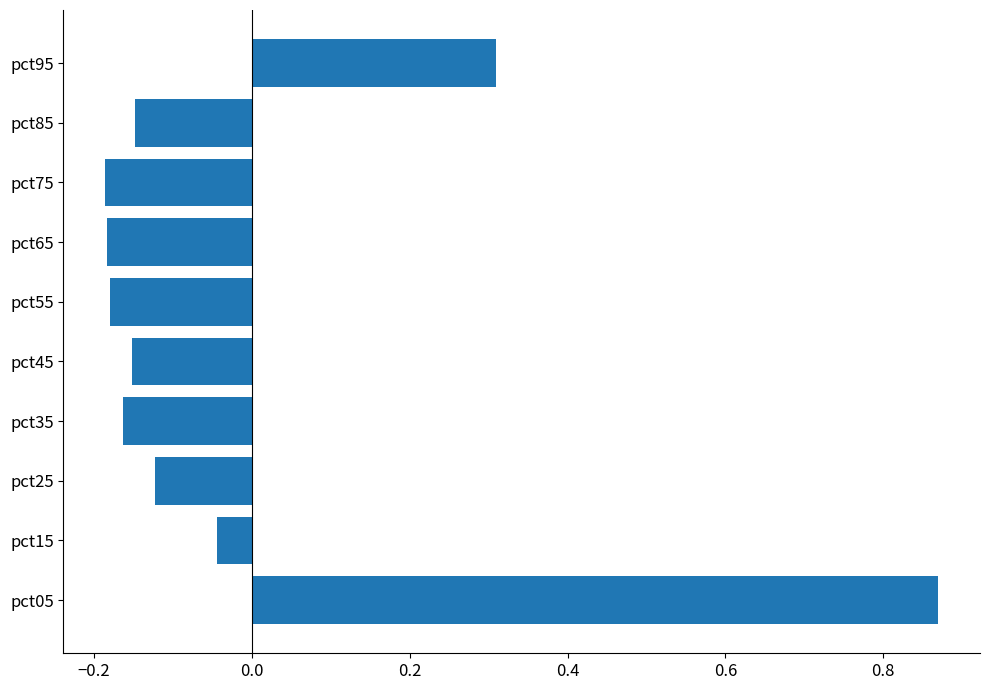

What is the difference between the second highest and minimum values?

0.5